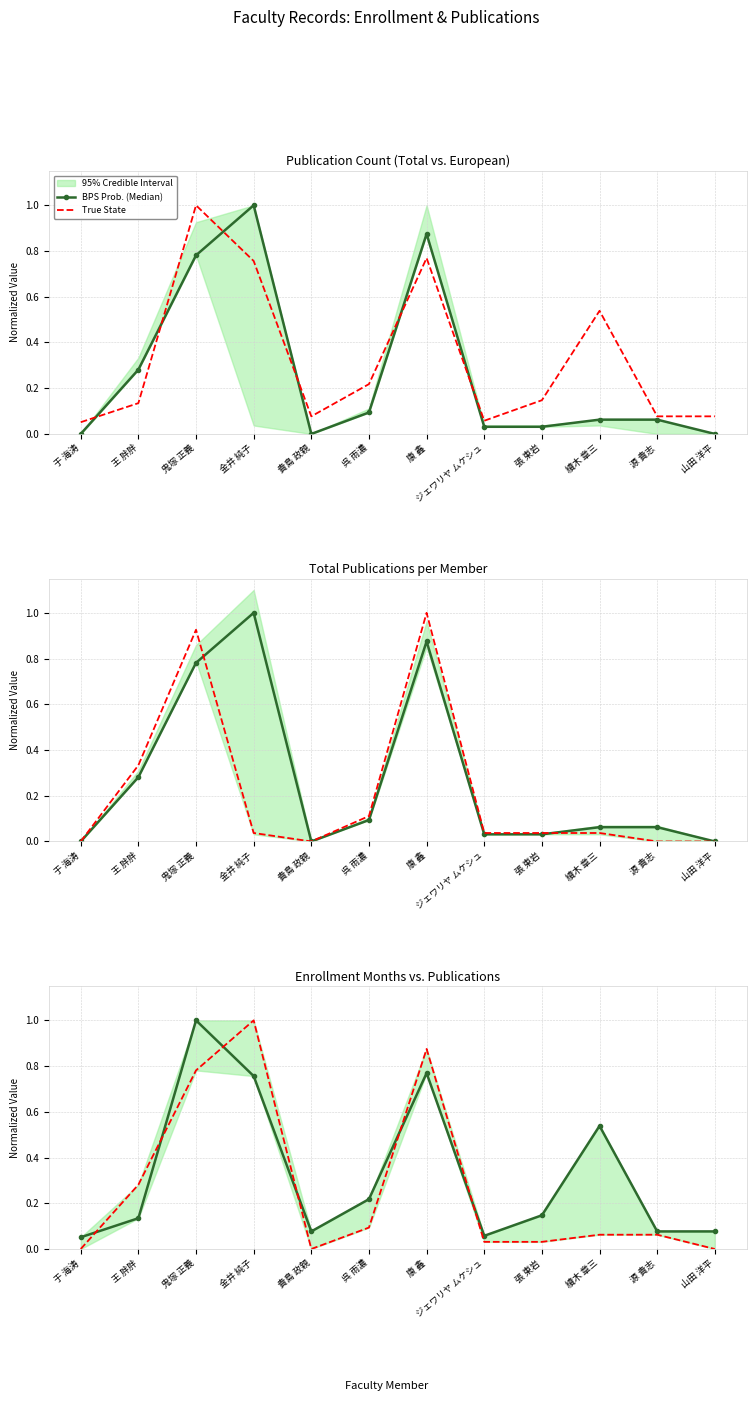

True or false: True State and BPS Prob. (Median) cross at least once.

True